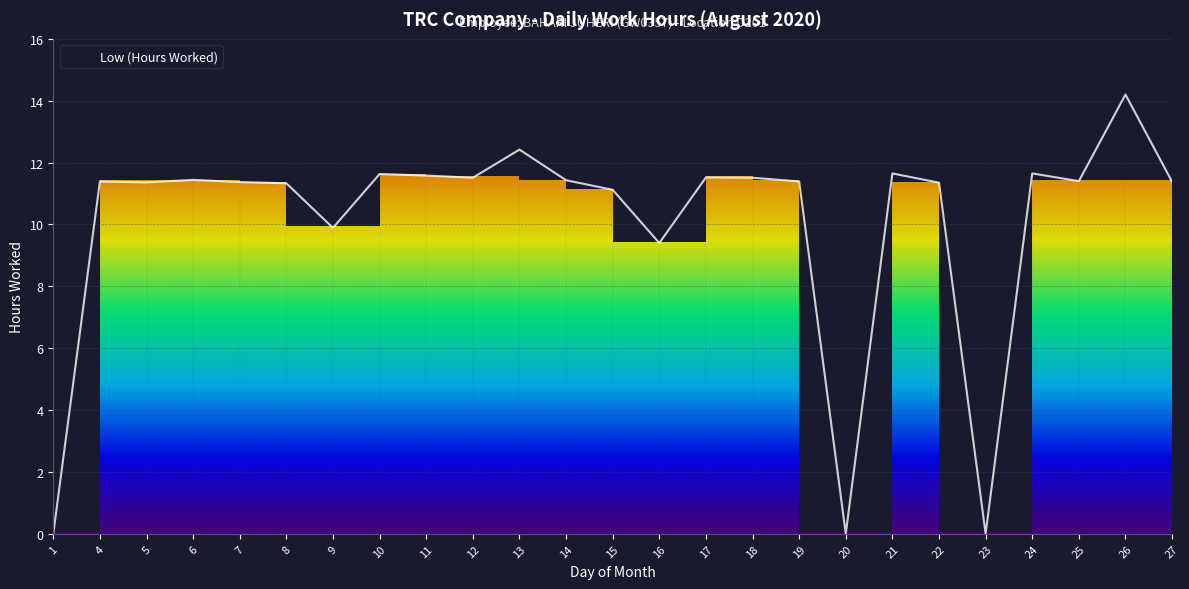

What is the difference between the values at 9 and 19?

1.5